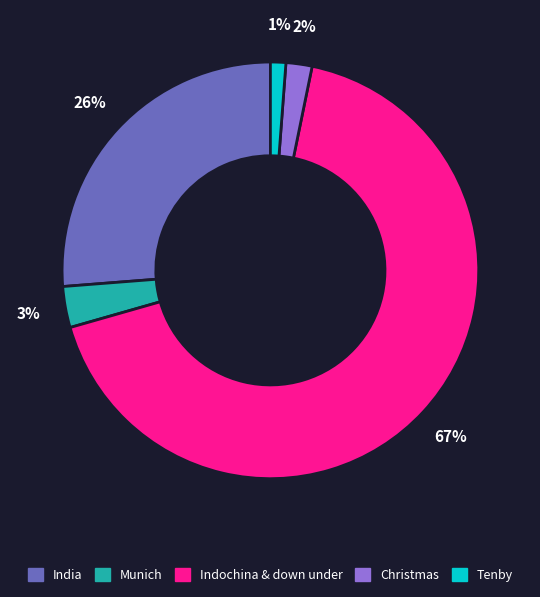

The Tenby slice represents 1% of the pie. True or false?

True